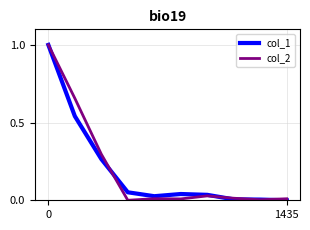

True or false: col_1 has more than 0 points higher than both neighbors.

True